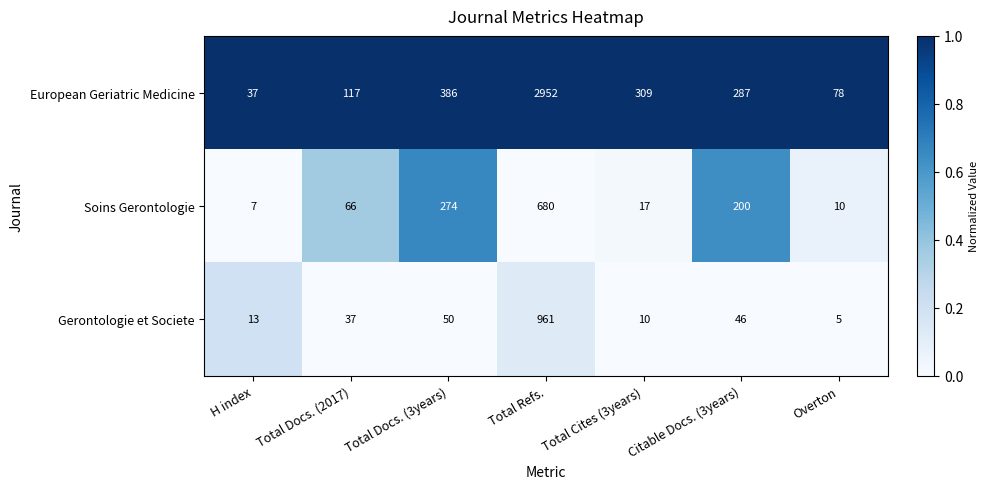

At Total Docs. (2017), list the series in order from largest to smallest.

European Geriatric Medicine, Soins Gerontologie, Gerontologie et Societe